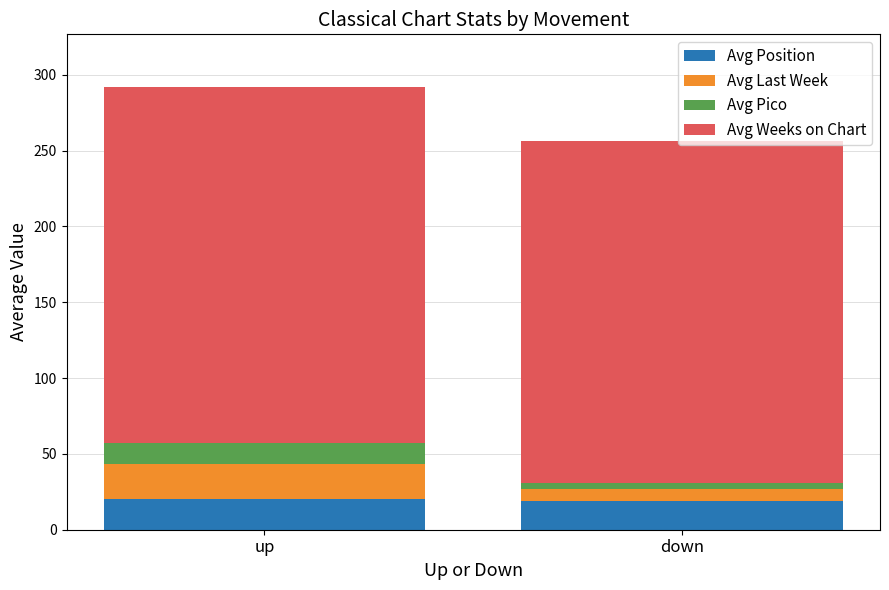

How many categories are shown in the chart?

2